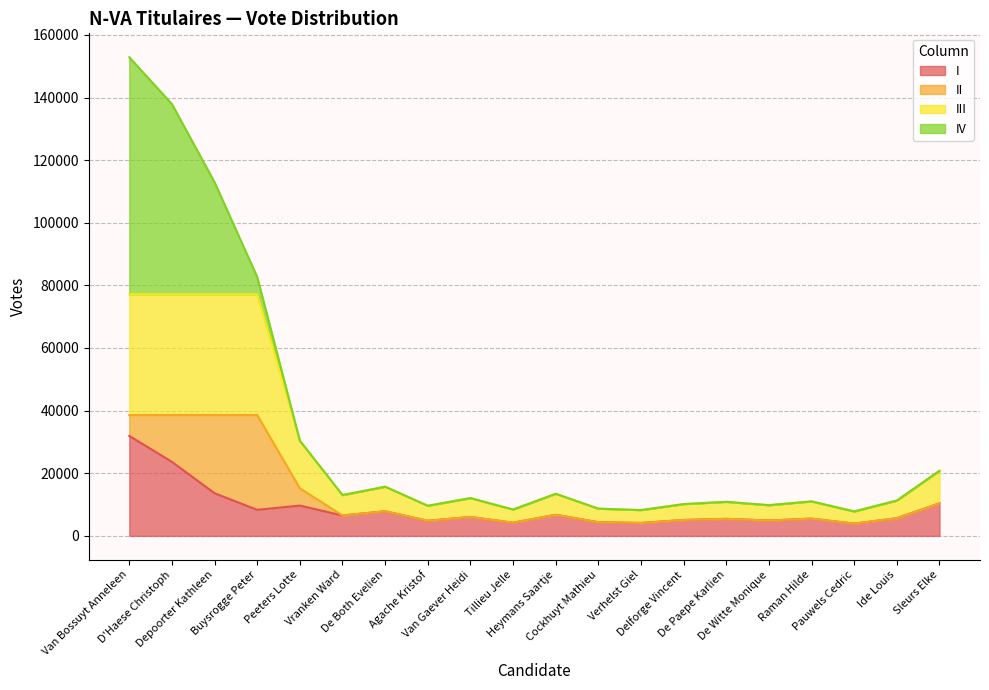

What is the highest value of the I series?

31925